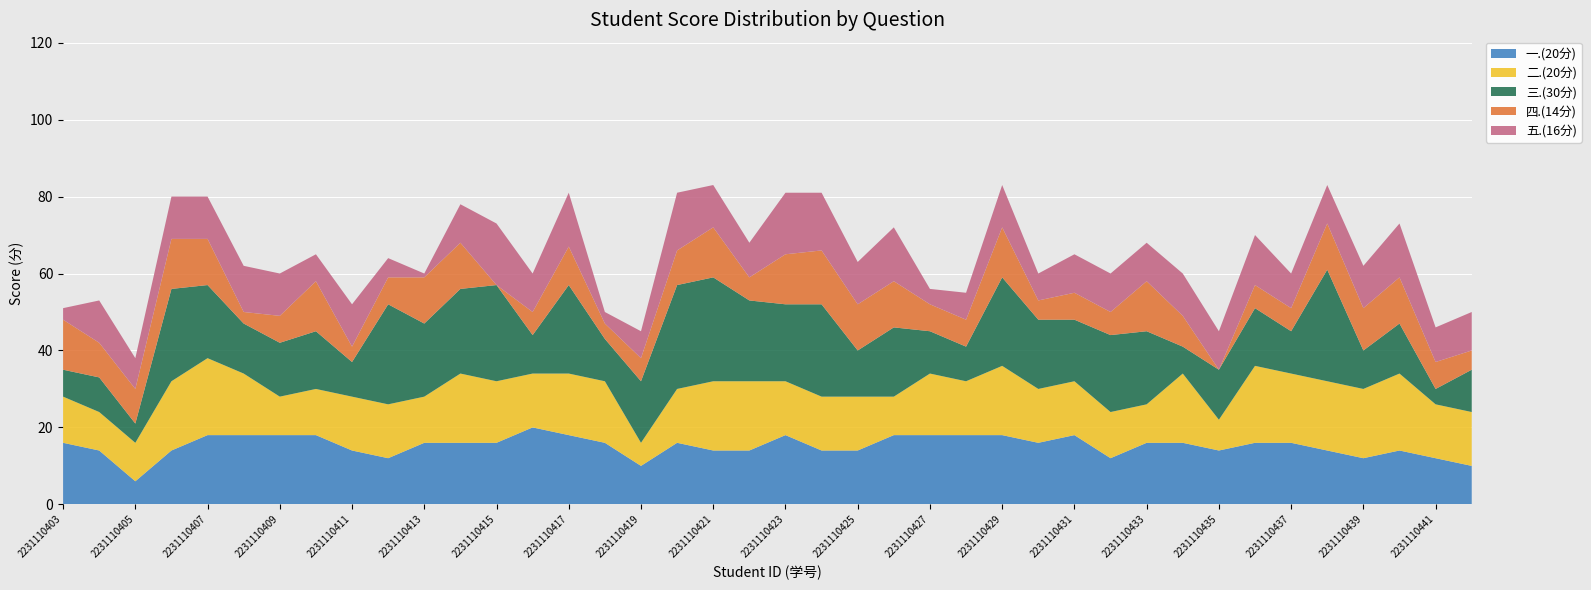

Reading left to right, transcribe all the data shown in this chart.

一.(20分): 2231110403=16	2231110404=14	2231110405=6	2231110406=14	2231110407=18	2231110408=18	2231110409=18	2231110410=18	2231110411=14	2231110412=12	2231110413=16	2231110414=16	2231110415=16	2231110416=20	2231110417=18	2231110418=16	2231110419=10	2231110420=16	2231110421=14	2231110422=14	2231110423=18	2231110424=14	2231110425=14	2231110426=18	2231110427=18	2231110428=18	2231110429=18	2231110430=16	2231110431=18	2231110432=12	2231110433=16	2231110434=16	2231110435=14	2231110436=16	2231110437=16	2231110438=14	2231110439=12	2231110440=14	2231110441=12	2231110442=10
二.(20分): 2231110403=12	2231110404=10	2231110405=10	2231110406=18	2231110407=20	2231110408=16	2231110409=10	2231110410=12	2231110411=14	2231110412=14	2231110413=12	2231110414=18	2231110415=16	2231110416=14	2231110417=16	2231110418=16	2231110419=6	2231110420=14	2231110421=18	2231110422=18	2231110423=14	2231110424=14	2231110425=14	2231110426=10	2231110427=16	2231110428=14	2231110429=18	2231110430=14	2231110431=14	2231110432=12	2231110433=10	2231110434=18	2231110435=8	2231110436=20	2231110437=18	2231110438=18	2231110439=18	2231110440=20	2231110441=14	2231110442=14
三.(30分): 2231110403=7	2231110404=9	2231110405=5	2231110406=24	2231110407=19	2231110408=13	2231110409=14	2231110410=15	2231110411=9	2231110412=26	2231110413=19	2231110414=22	2231110415=25	2231110416=10	2231110417=23	2231110418=11	2231110419=16	2231110420=27	2231110421=27	2231110422=21	2231110423=20	2231110424=24	2231110425=12	2231110426=18	2231110427=11	2231110428=9	2231110429=23	2231110430=18	2231110431=16	2231110432=20	2231110433=19	2231110434=7	2231110435=13	2231110436=15	2231110437=11	2231110438=29	2231110439=10	2231110440=13	2231110441=4	2231110442=11
四.(14分): 2231110403=13	2231110404=9	2231110405=9	2231110406=13	2231110407=12	2231110408=3	2231110409=7	2231110410=13	2231110411=4	2231110412=7	2231110413=12	2231110414=12	2231110415=0	2231110416=6	2231110417=10	2231110418=4	2231110419=6	2231110420=9	2231110421=13	2231110422=6	2231110423=13	2231110424=14	2231110425=12	2231110426=12	2231110427=7	2231110428=7	2231110429=13	2231110430=5	2231110431=7	2231110432=6	2231110433=13	2231110434=8	2231110435=0	2231110436=6	2231110437=6	2231110438=12	2231110439=11	2231110440=12	2231110441=7	2231110442=5
五.(16分): 2231110403=3	2231110404=11	2231110405=8	2231110406=11	2231110407=11	2231110408=12	2231110409=11	2231110410=7	2231110411=11	2231110412=5	2231110413=1	2231110414=10	2231110415=16	2231110416=10	2231110417=14	2231110418=3	2231110419=7	2231110420=15	2231110421=11	2231110422=9	2231110423=16	2231110424=15	2231110425=11	2231110426=14	2231110427=4	2231110428=7	2231110429=11	2231110430=7	2231110431=10	2231110432=10	2231110433=10	2231110434=11	2231110435=10	2231110436=13	2231110437=9	2231110438=10	2231110439=11	2231110440=14	2231110441=9	2231110442=10